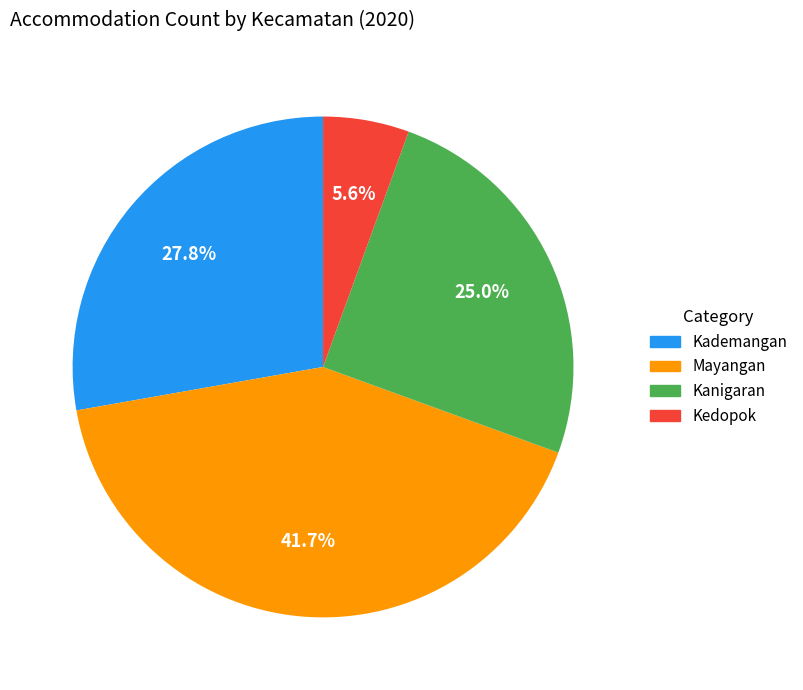

Count the number of slices in the pie.

4